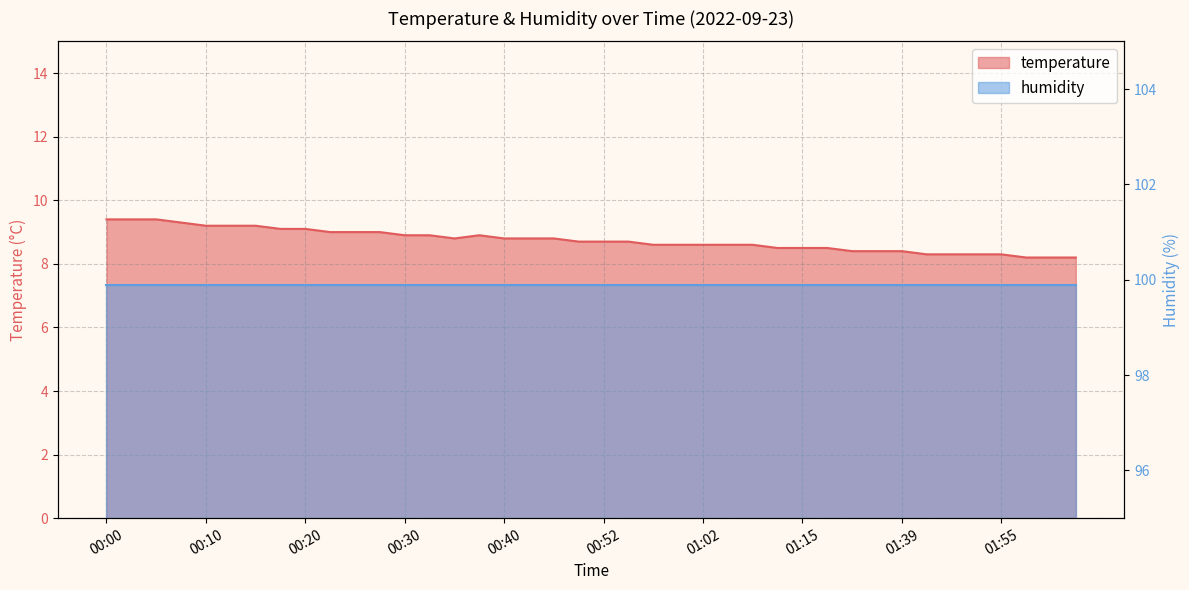

What position from the right is 00:40?

24